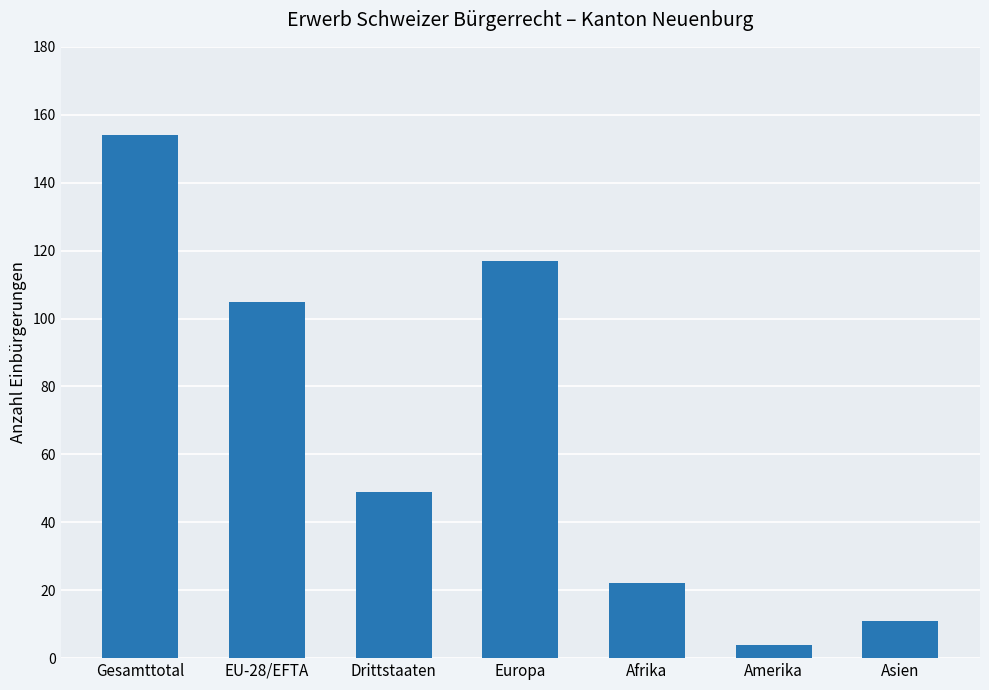

Reading left to right, extract all data points from this chart.

154	105	49	117	22	4	11